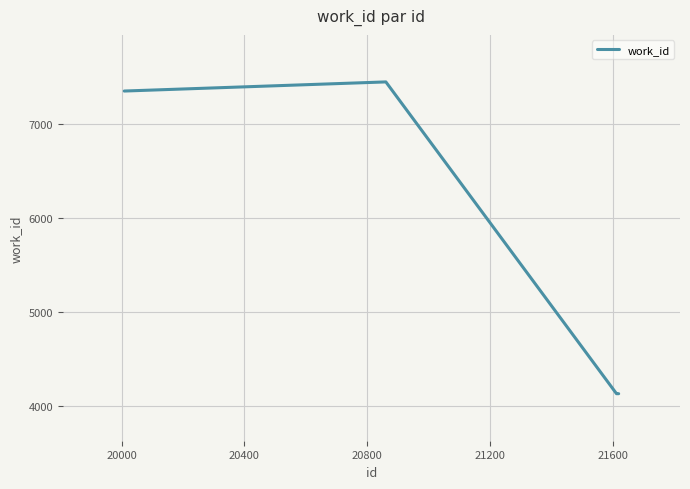

What is the difference between the maximum and minimum values?

3315